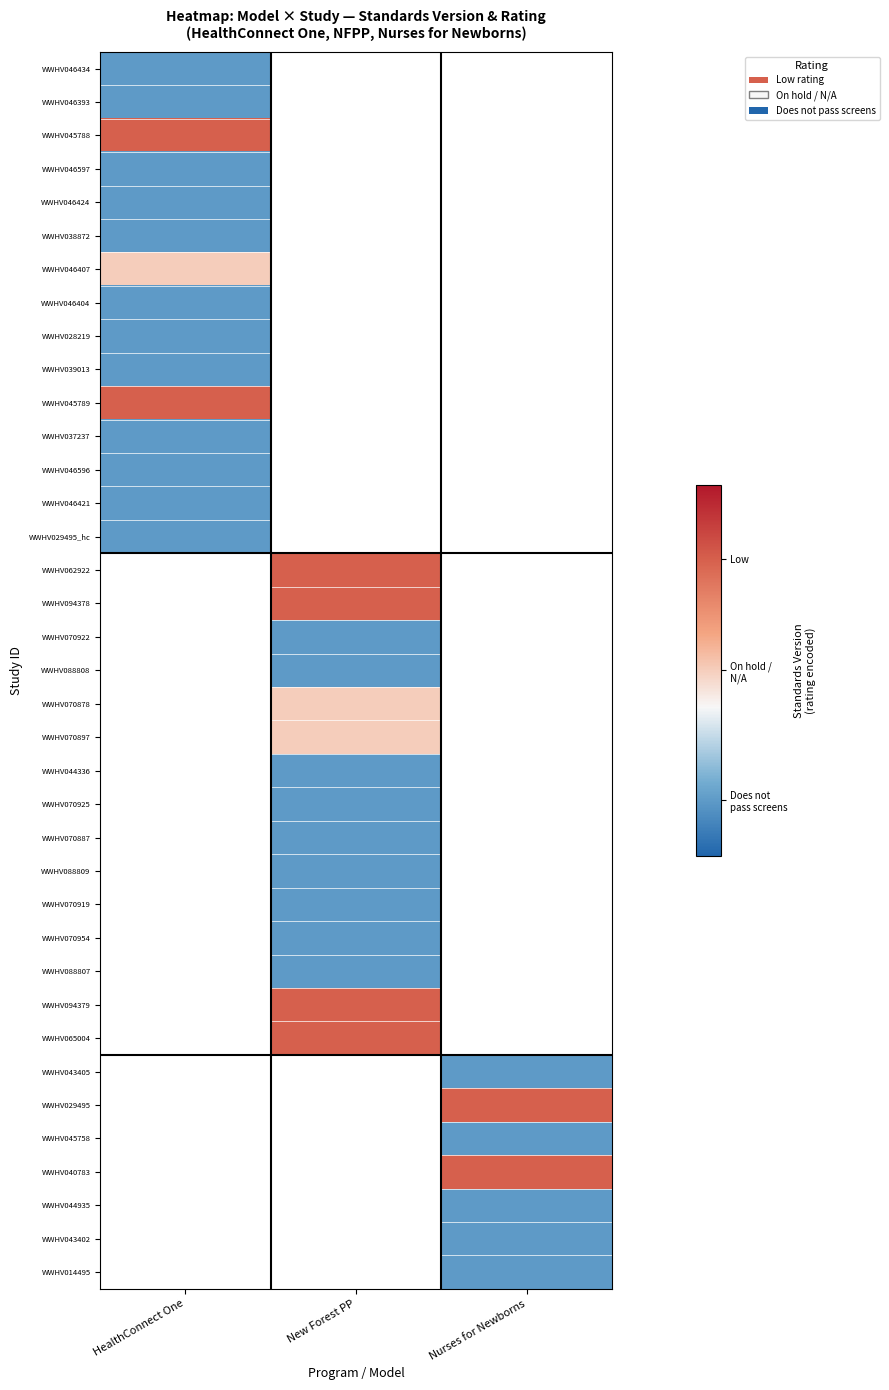

The value of WWHV070897 at New Forest PP is 0.0. True or false?

True